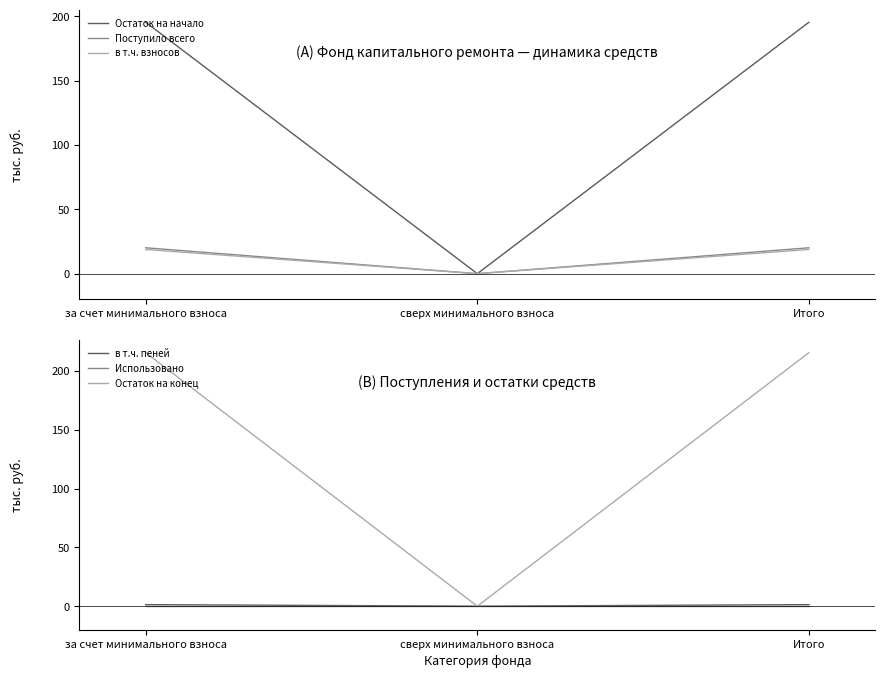

How many values in the Остаток на конец series are below 215?

1